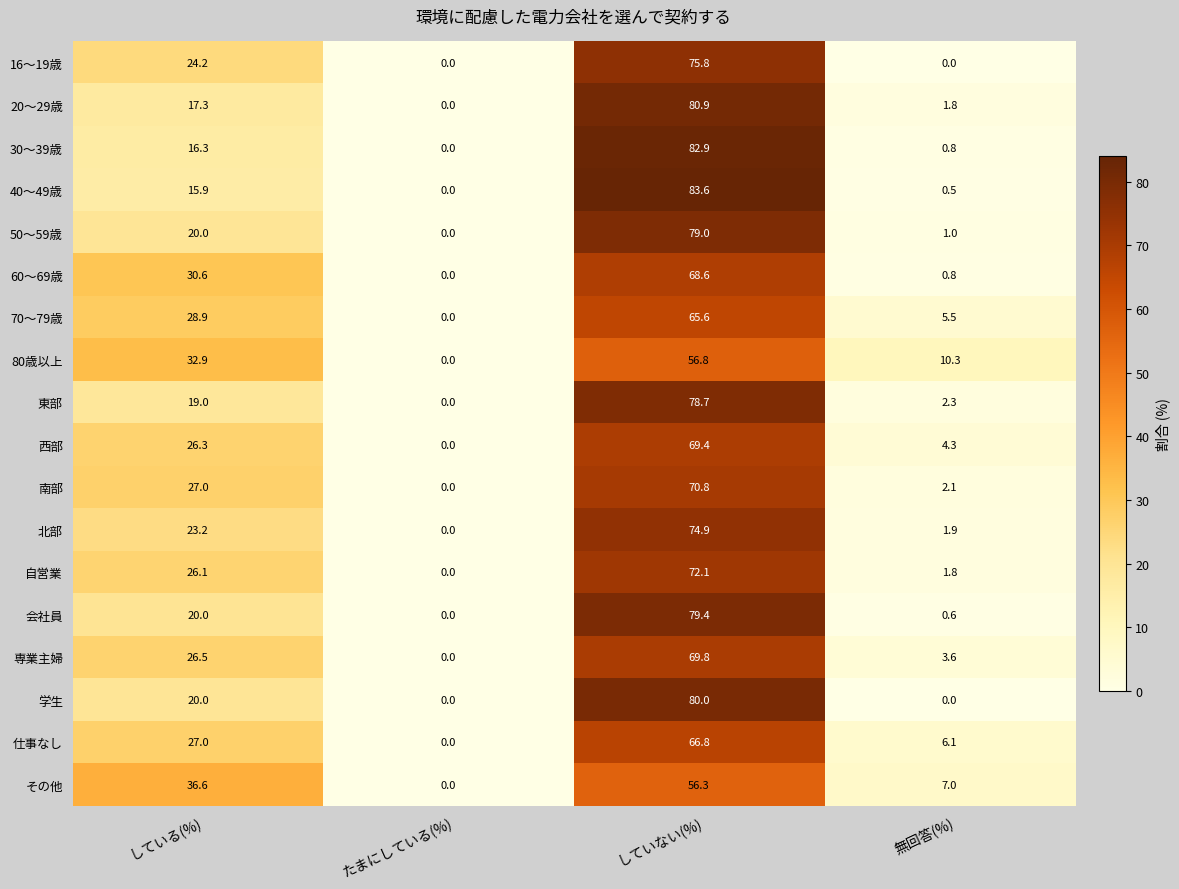

Is the value of 60～69歳 at たまにしている(%) greater than the value of 80歳以上 at していない(%)?

No